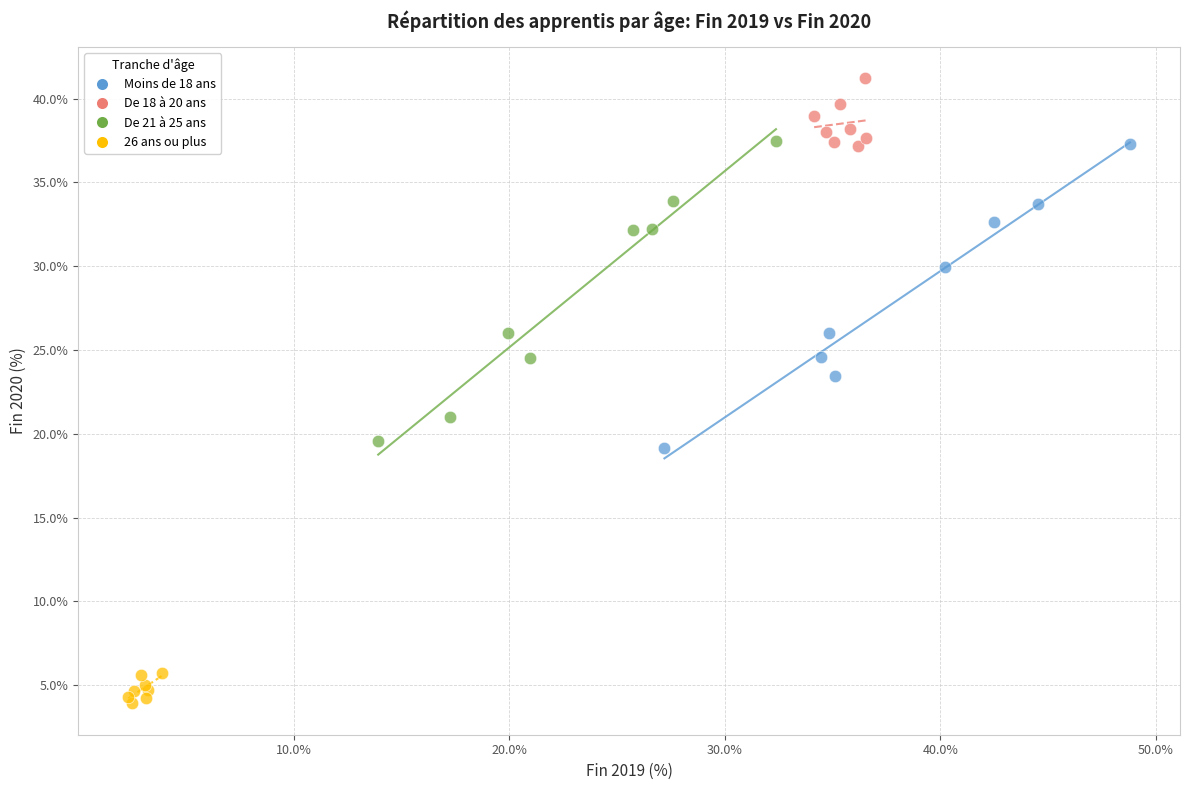

Which series contains the lowest Y value?

26 ans ou plus